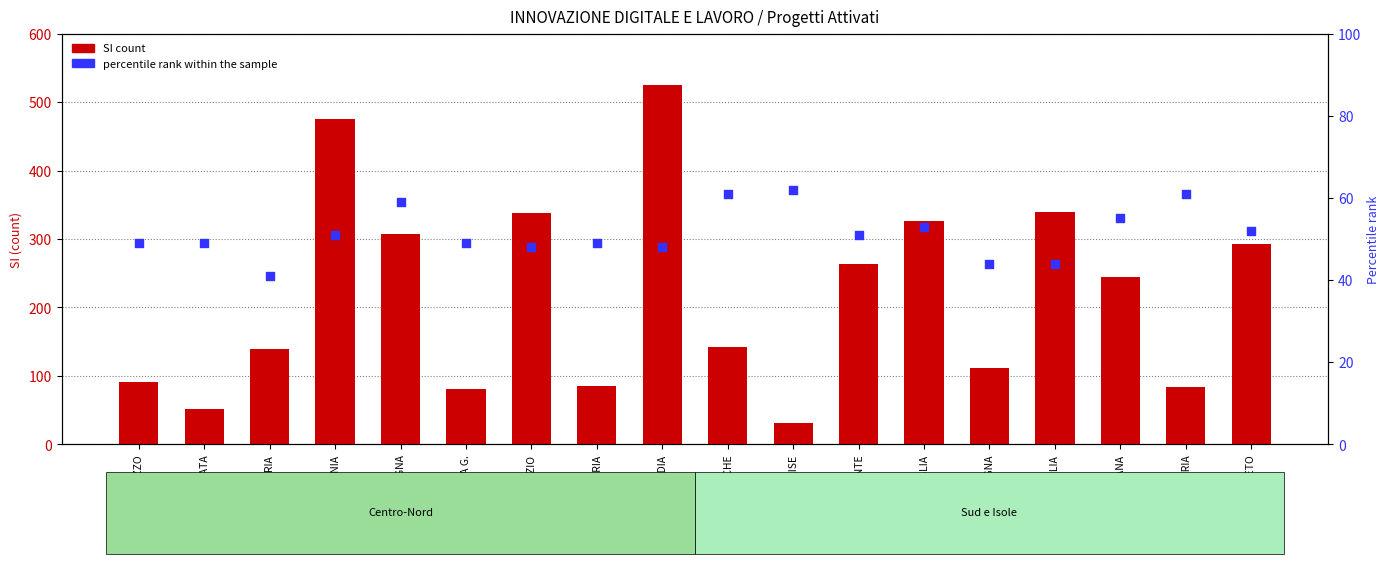

At how many categories does at least one series exceed 508?

1